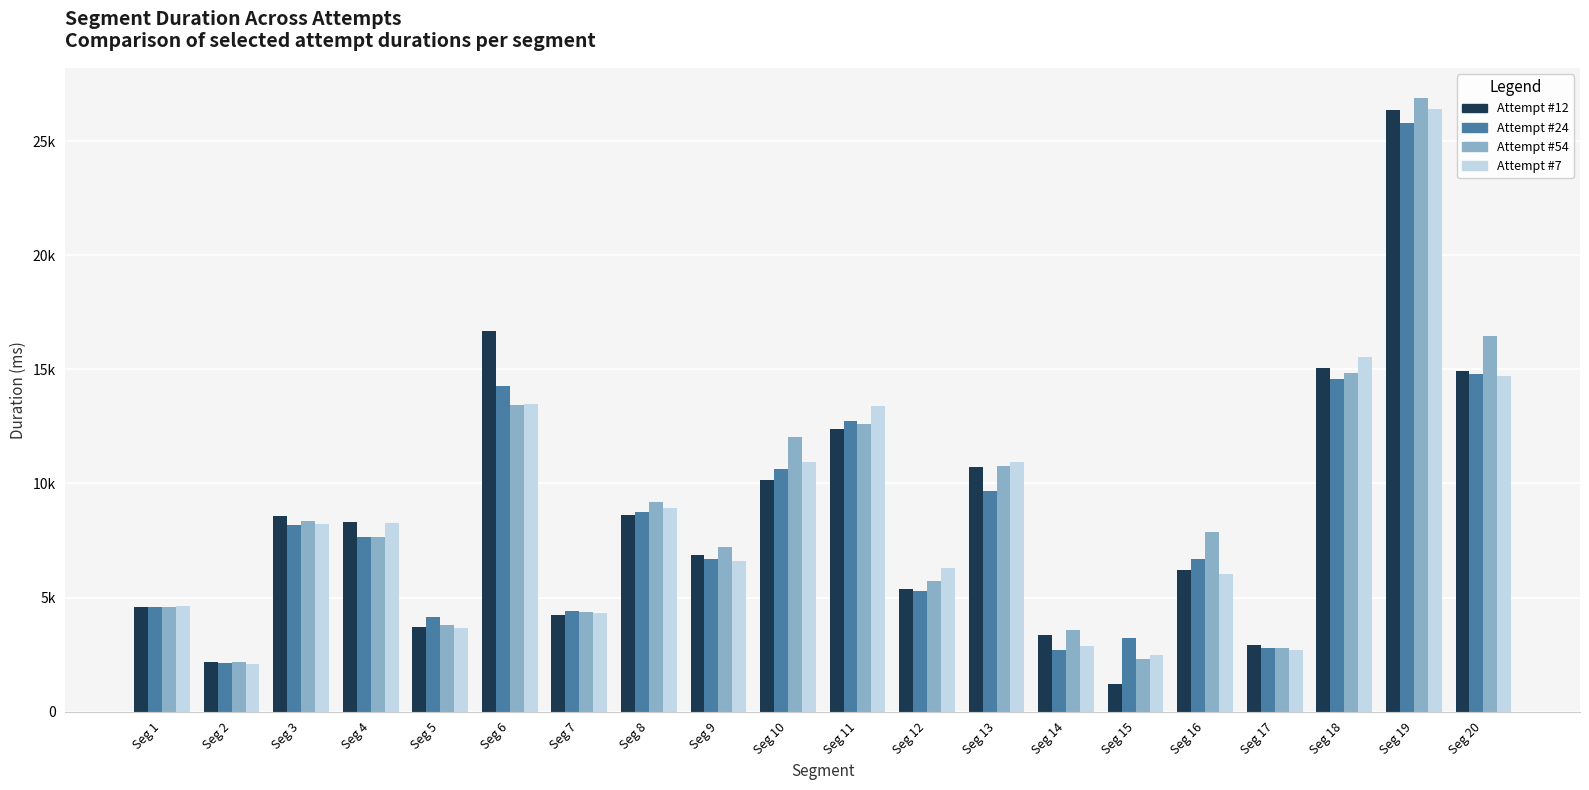

Are the bars grouped side by side (vs. stacked)?

Yes